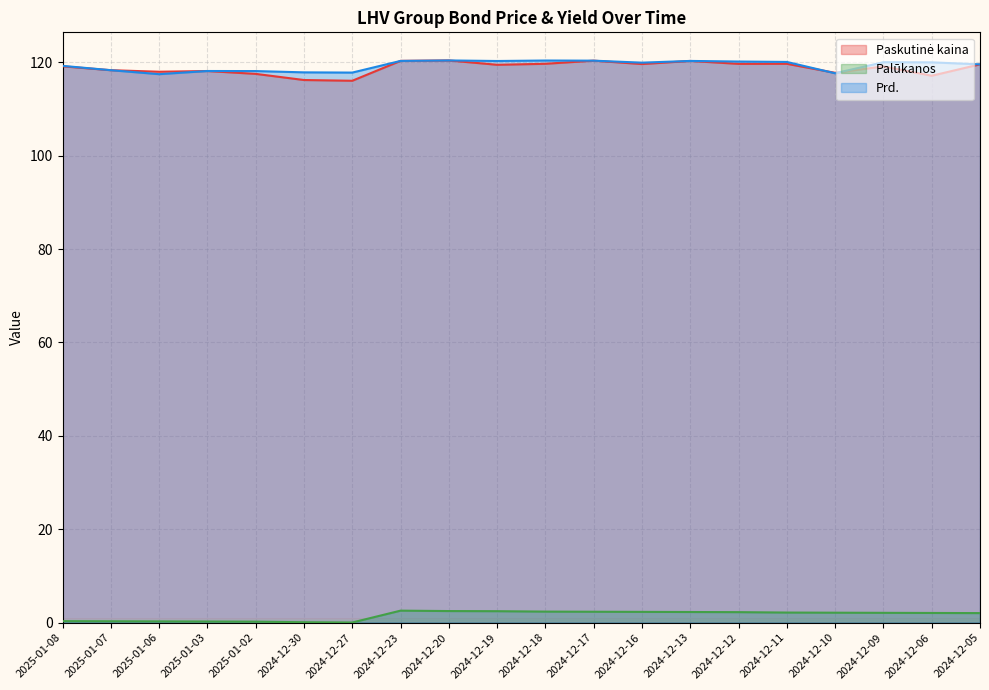

What are all the series names shown in the legend?

Paskutinė kaina, Palūkanos, Prd.